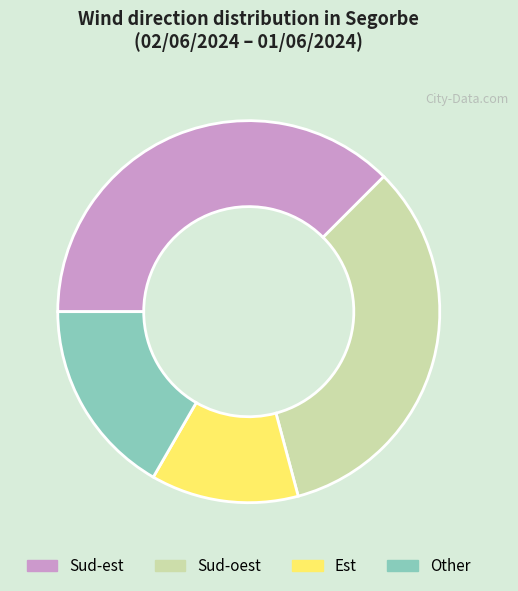

Is it true that Sud-est is 31% of the pie?

False